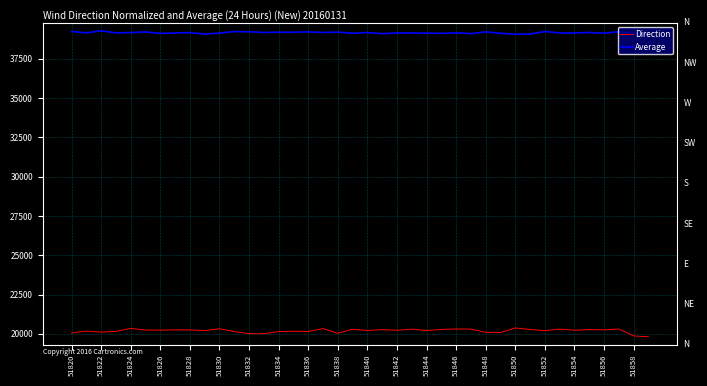

What is the maximum value for Average?

39285